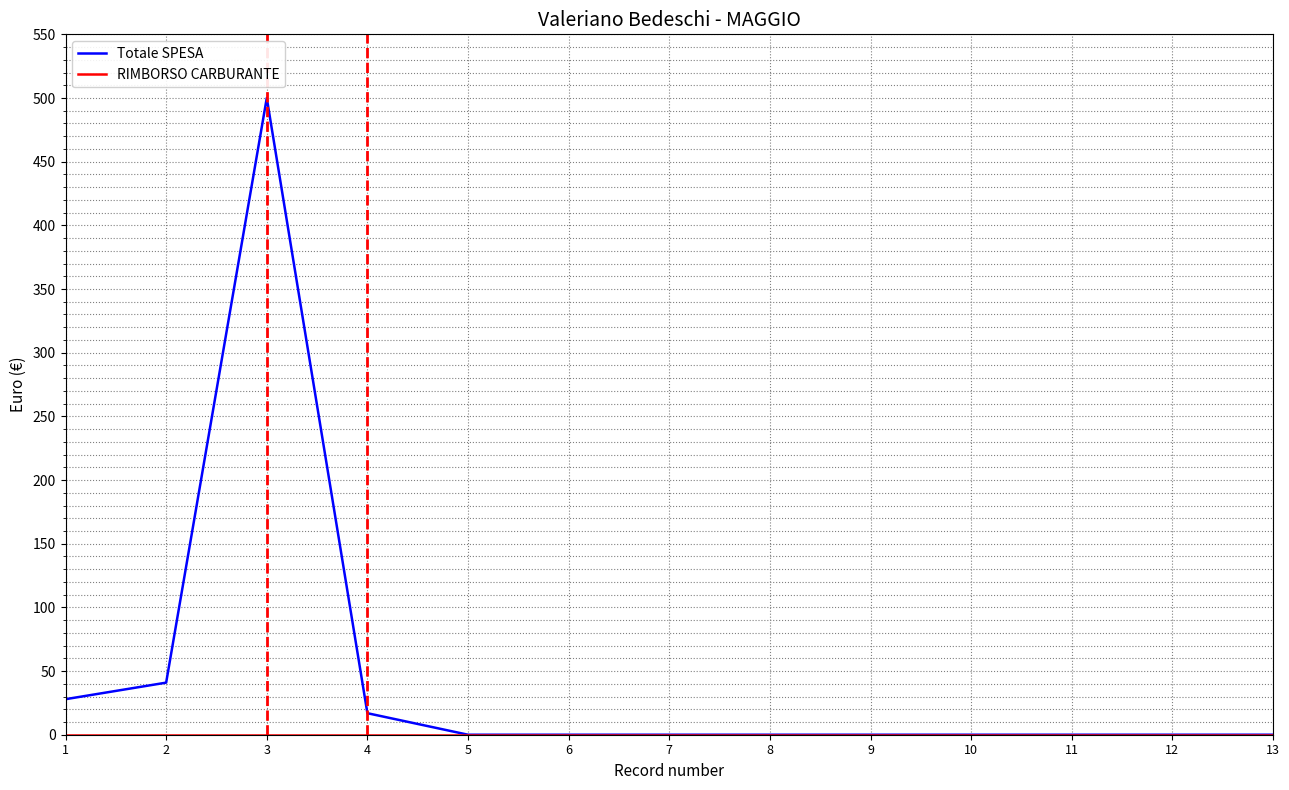

What is the highest value of the Totale SPESA series?

500.0